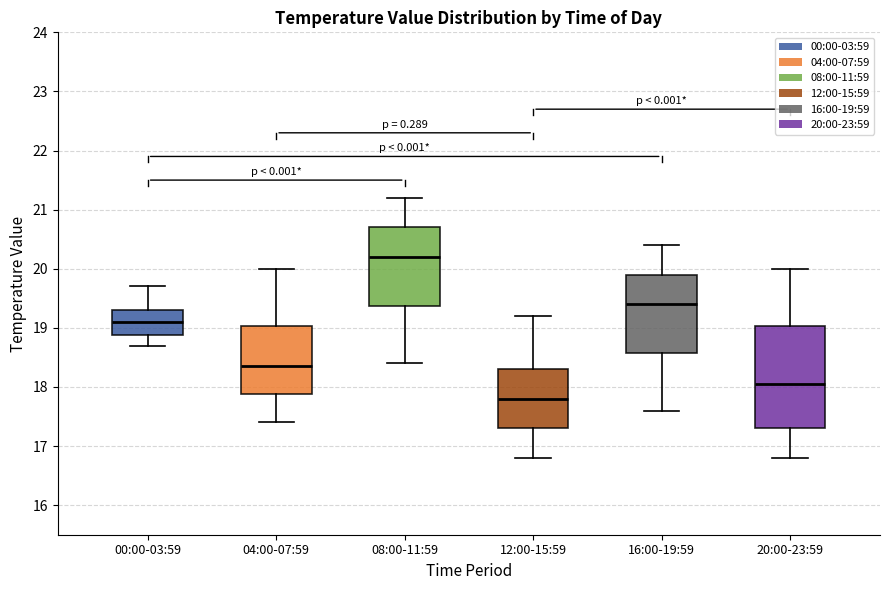

Comparing the boxes themselves (not the whiskers), which one is the tallest?

20:00-23:59